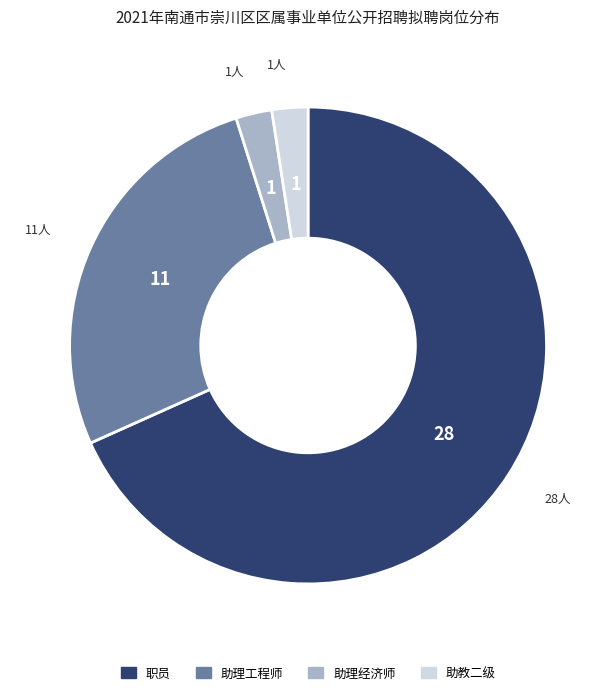

Is the sum of 助理工程师 and 助理经济师 greater than half?

No